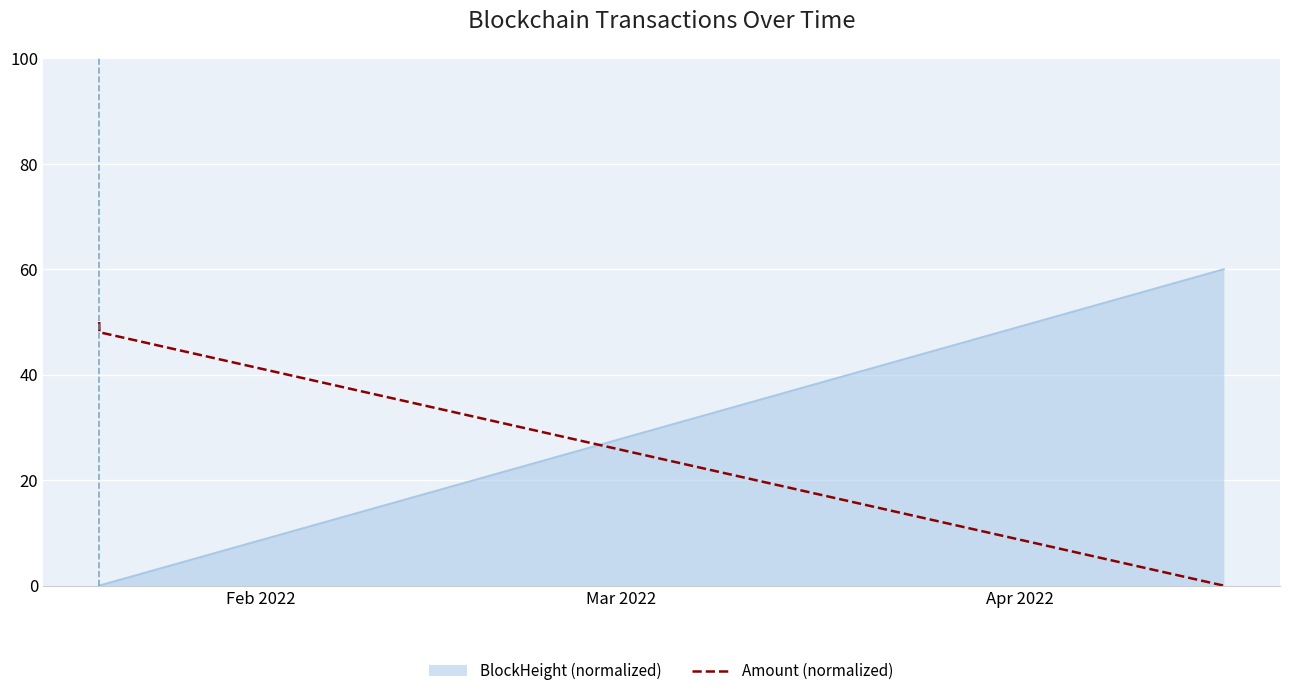

Does the chart have visible grid lines?

Yes